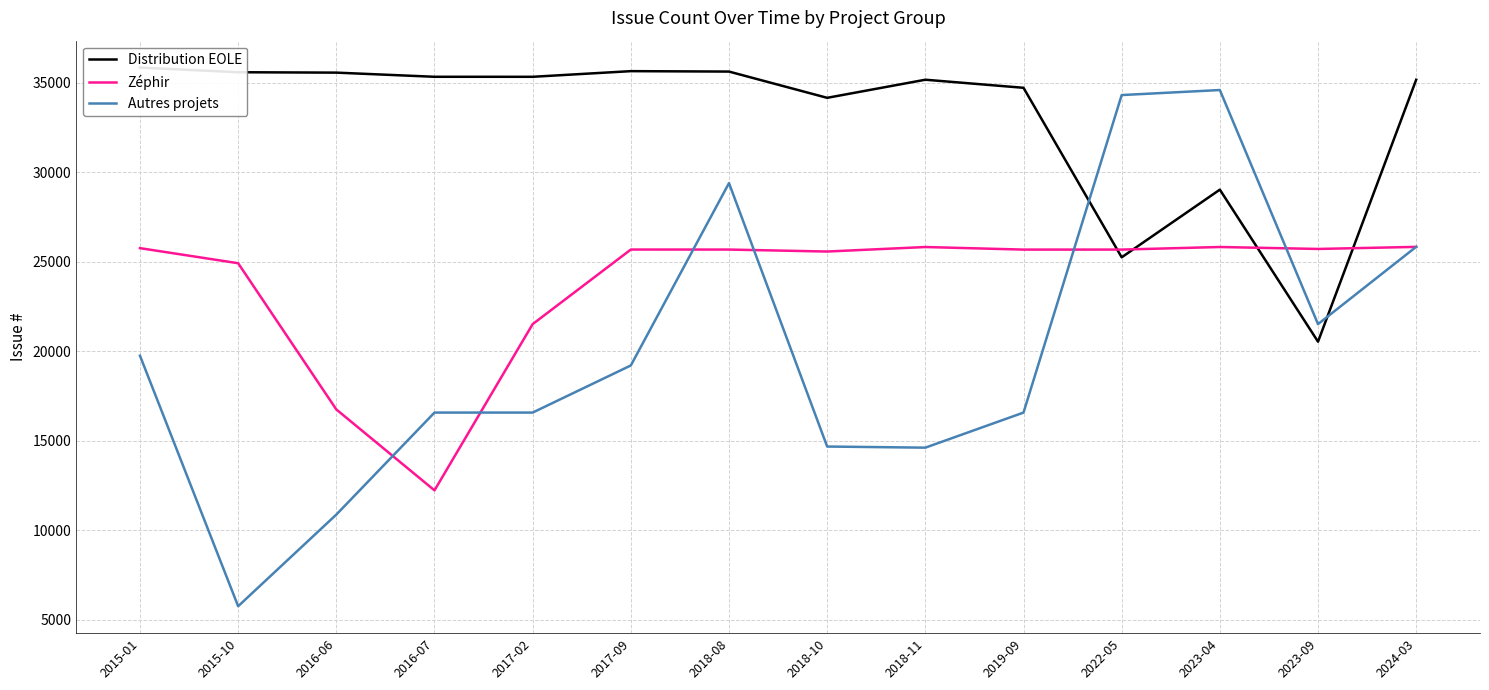

How many values in the Distribution EOLE series are below 35333?

7